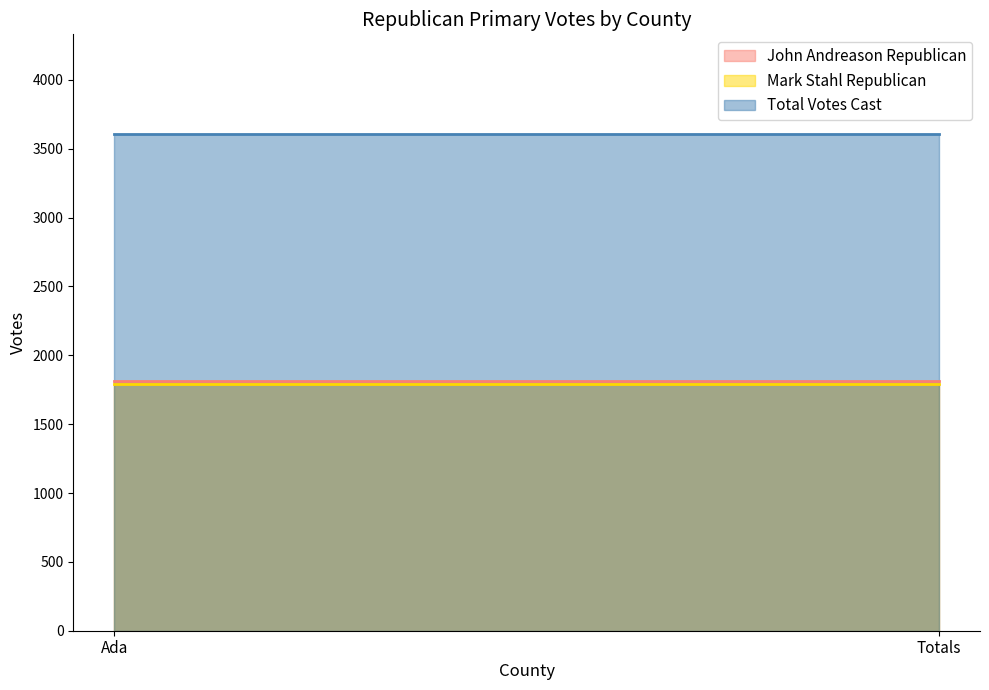

Which category has the lowest value in the Mark Stahl Republican series?

Ada